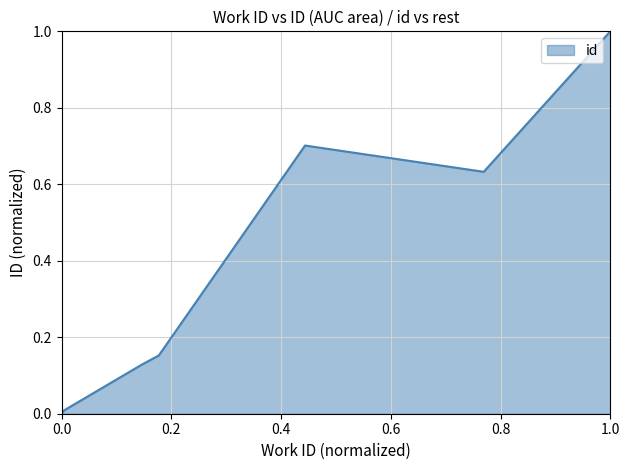

What is the maximum value shown in the chart?

1.0